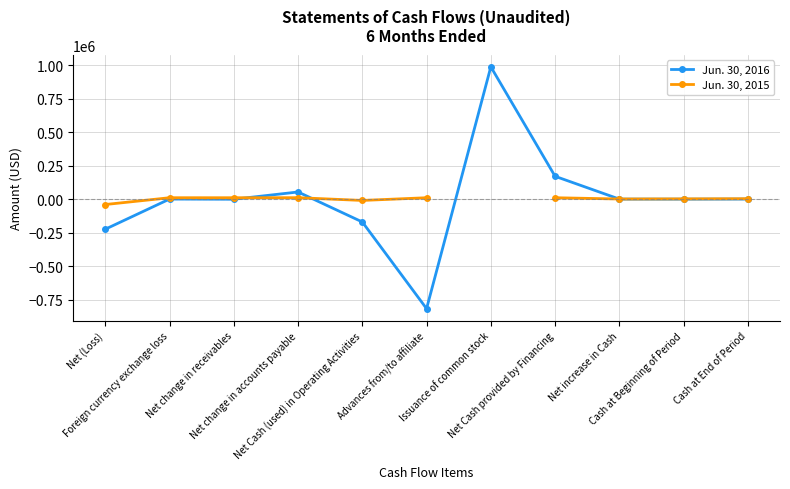

What is the difference between the second highest and minimum values in the Jun. 30, 2015 series?

50981.0